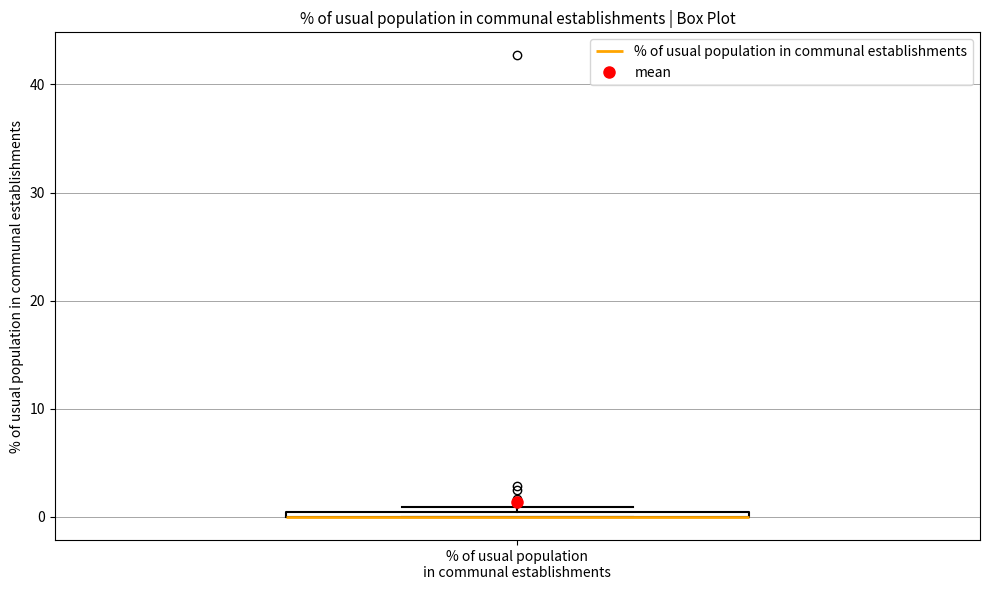

Where is the lower edge of the box for % of usual population in communal establishments on the y-axis? The values are not printed on the chart, so give them approximately, as read against the axis.

0